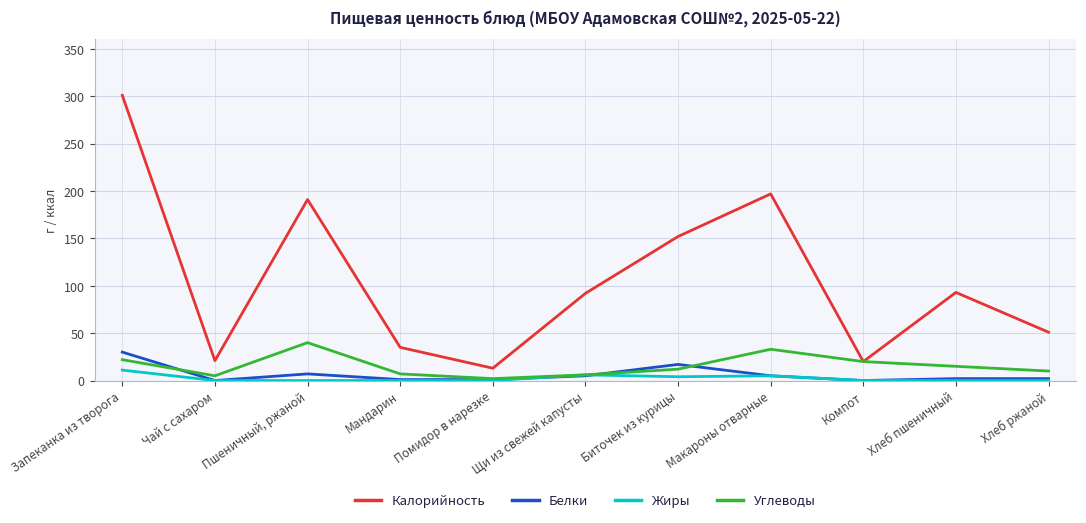

What is the spread (max minus min) of values at Макароны отварные?

192